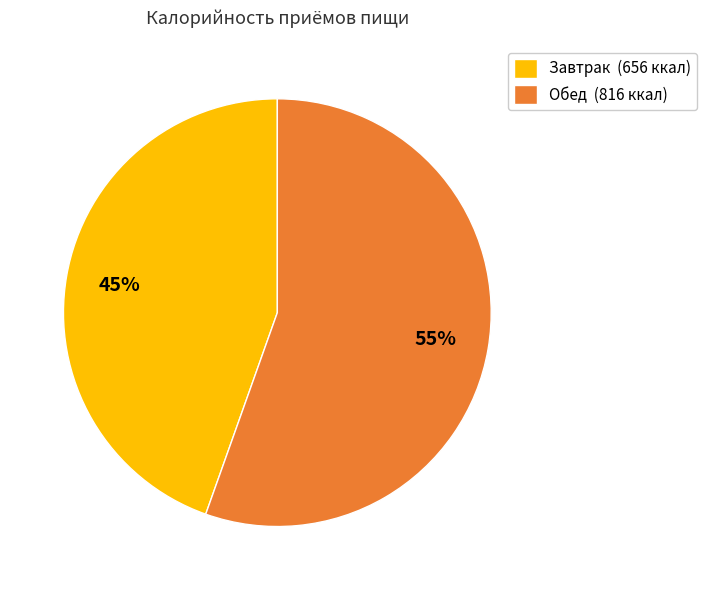

What is the ratio of the value at Завтрак to the value at Обед?

0.8